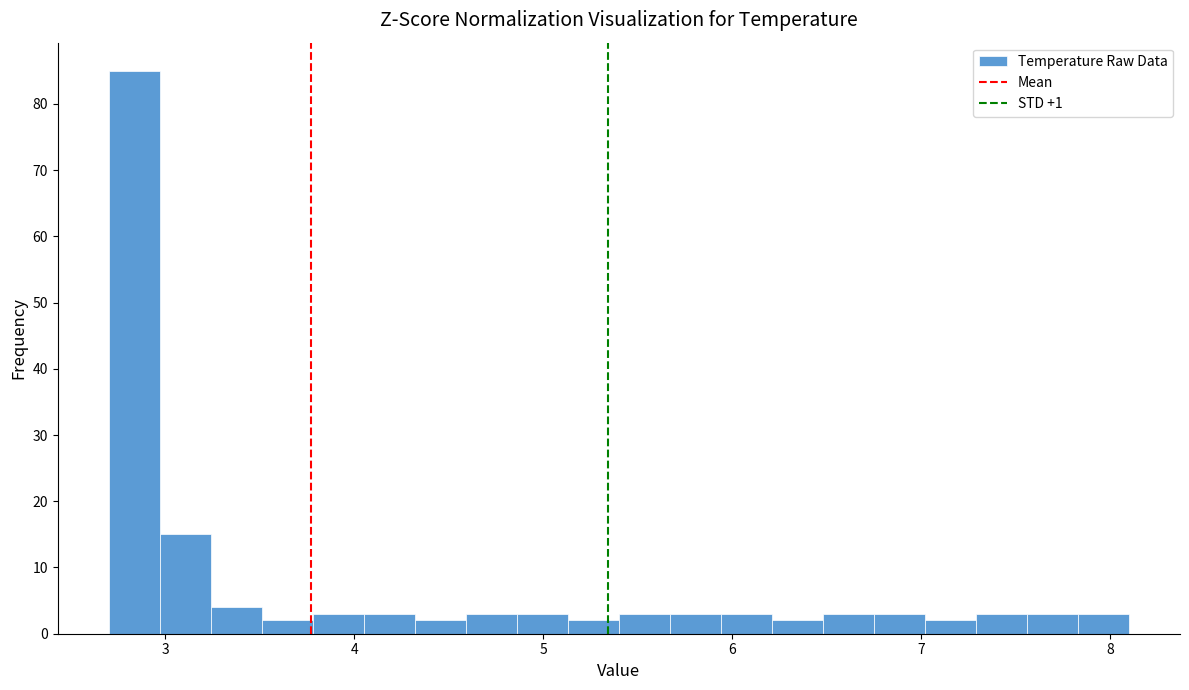

Around what value on the x-axis is the tallest bar? Give the approximate position of its centre, as read against the axis.

2.8